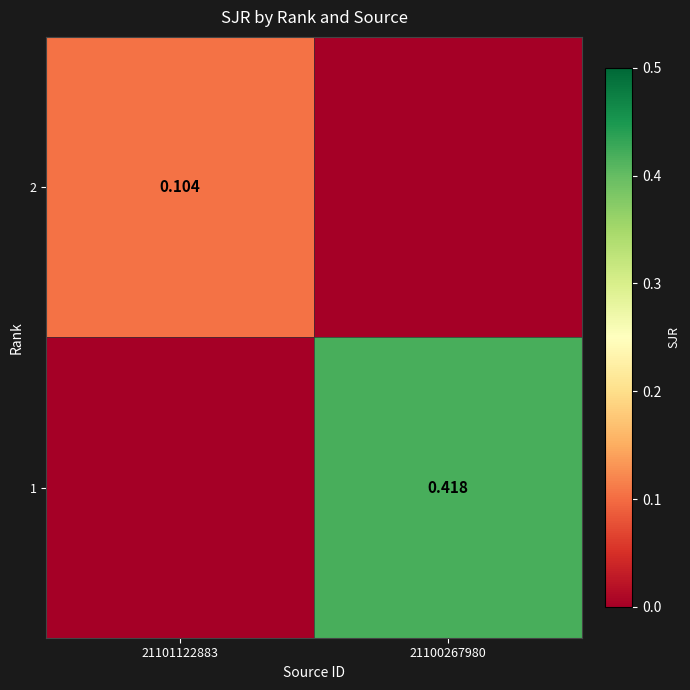

Is it true that 1 equals 0.2 at 21100267980?

False